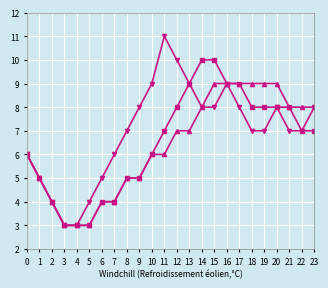

What is the smallest value displayed?

3